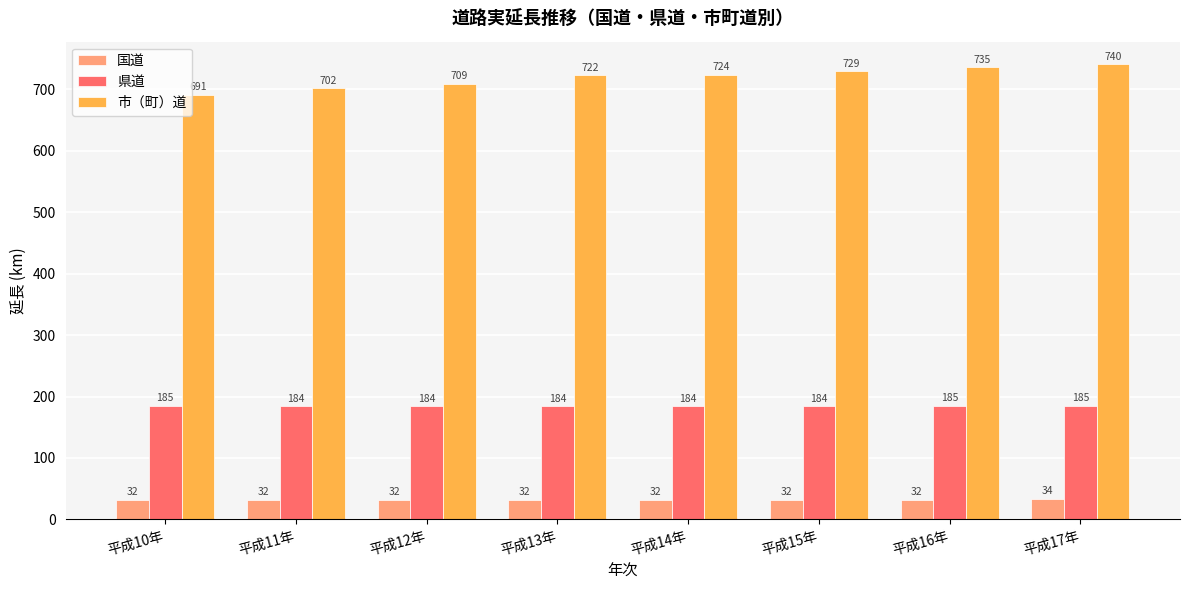

What is the spread (max minus min) of values at 平成12年?

677.2